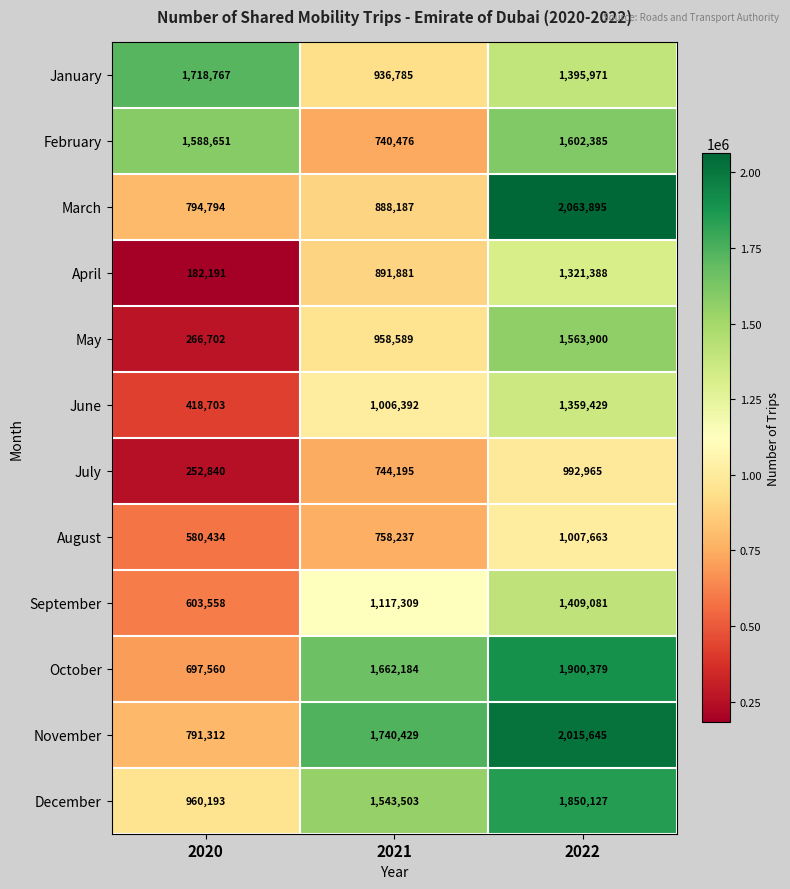

Count the December values in the range 960193 to 1850127.

3